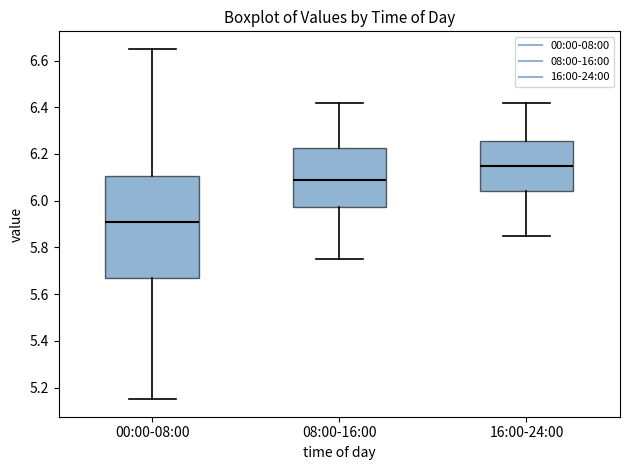

Where is the upper edge of the box for 16:00-24:00 on the y-axis? The values are not printed on the chart, so give them approximately, as read against the axis.

6.26